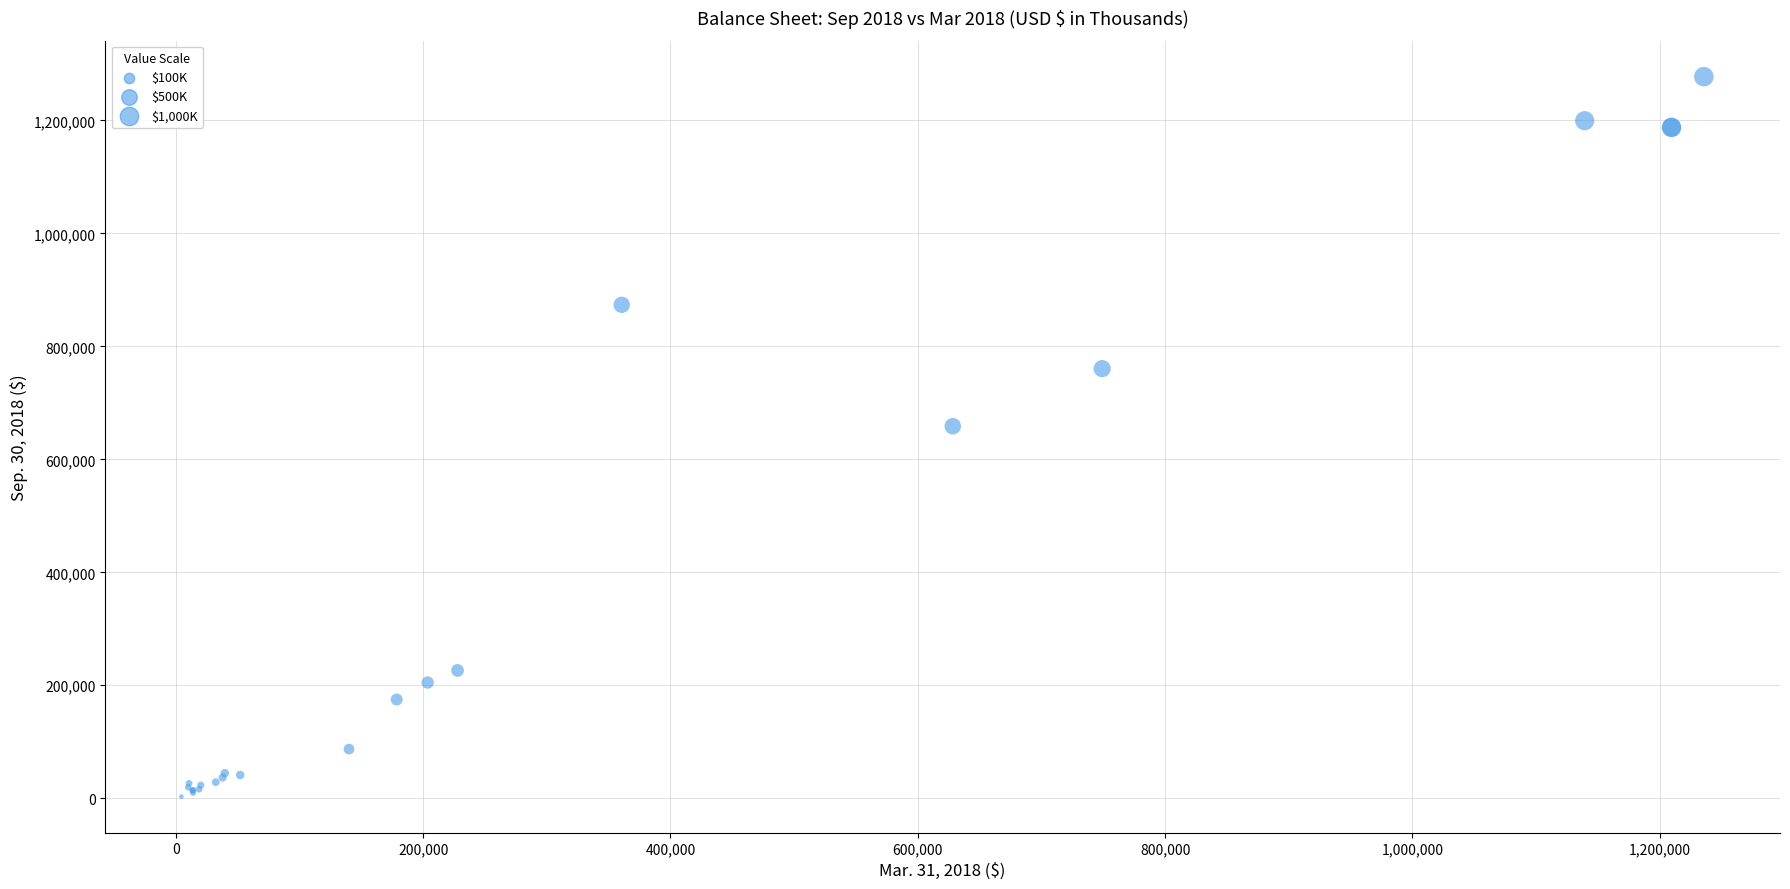

What Y value in the scatter plot is closest to 640298?

658666